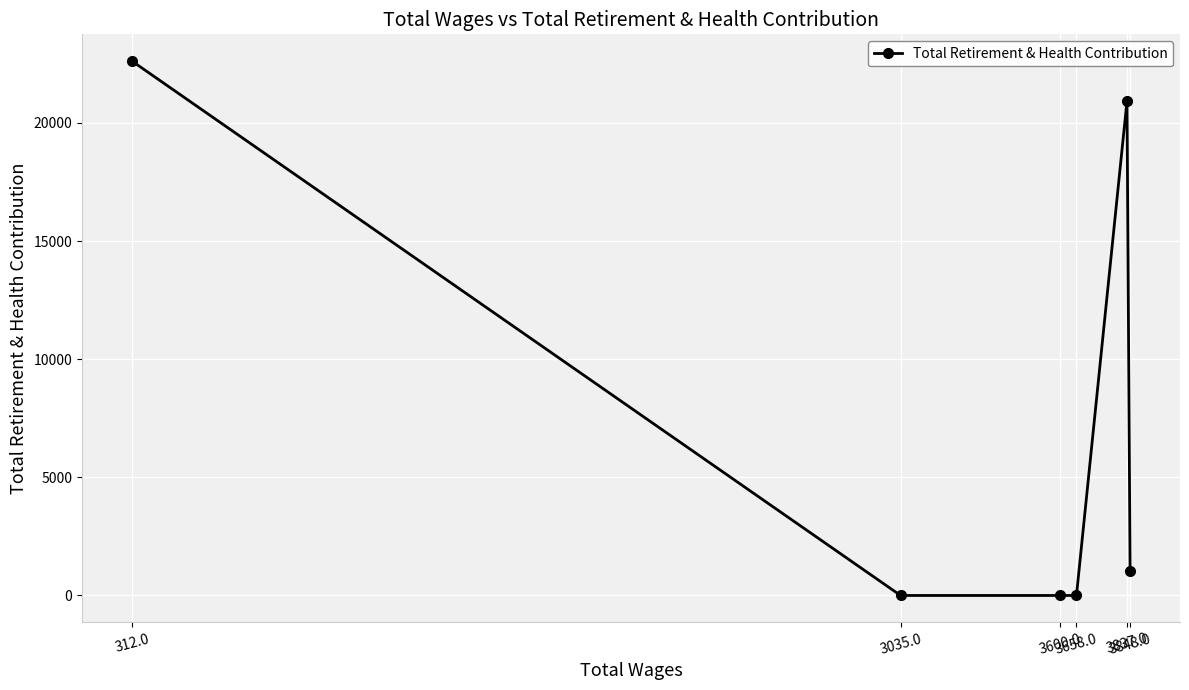

List the labels in order of value, smallest first.

3658.0, 3600.0, 3035.0, 3848.0, 3837.0, 312.0